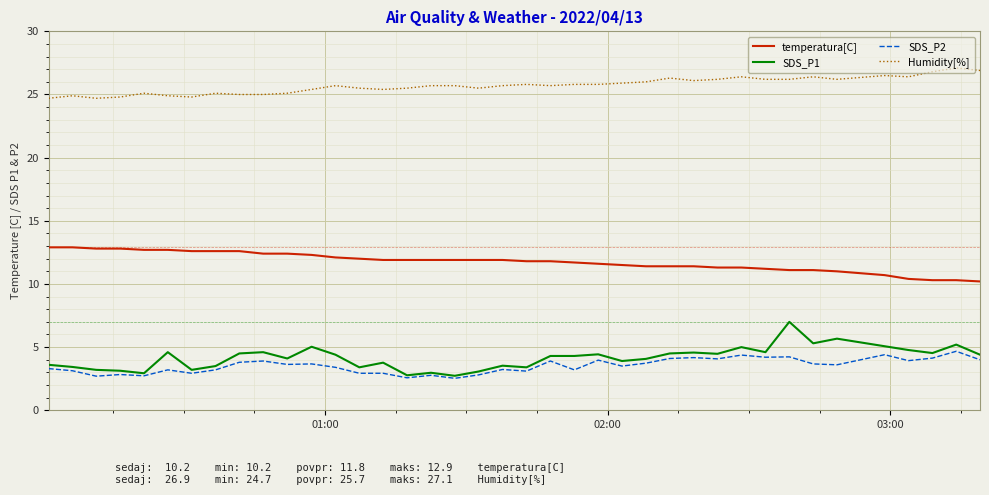

True or false: SDS_P1 has more than 2 points higher than both neighbors.

True